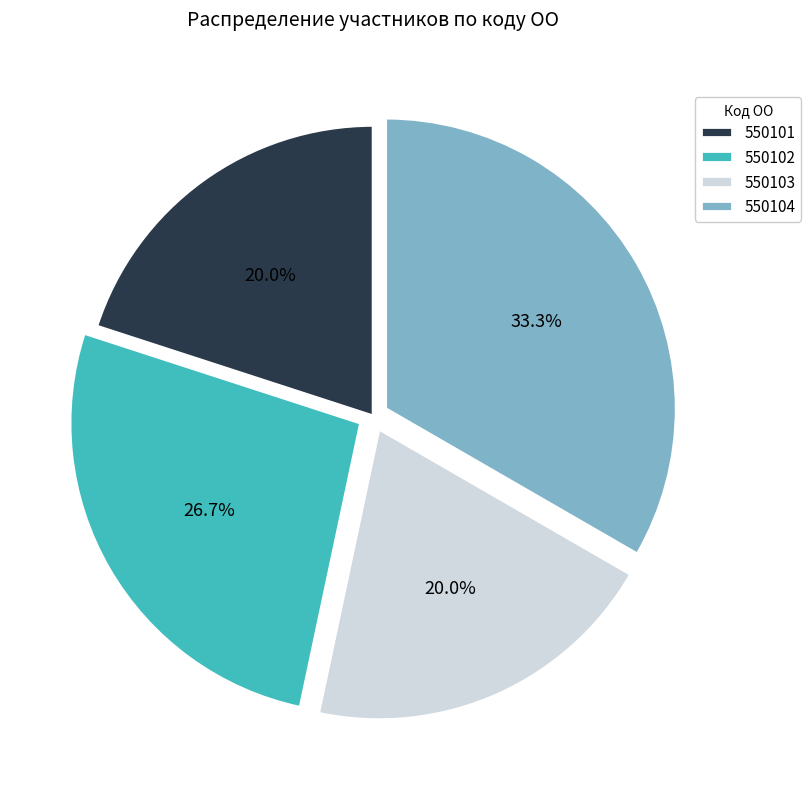

Between 550104 and 550103, which is larger?

550104